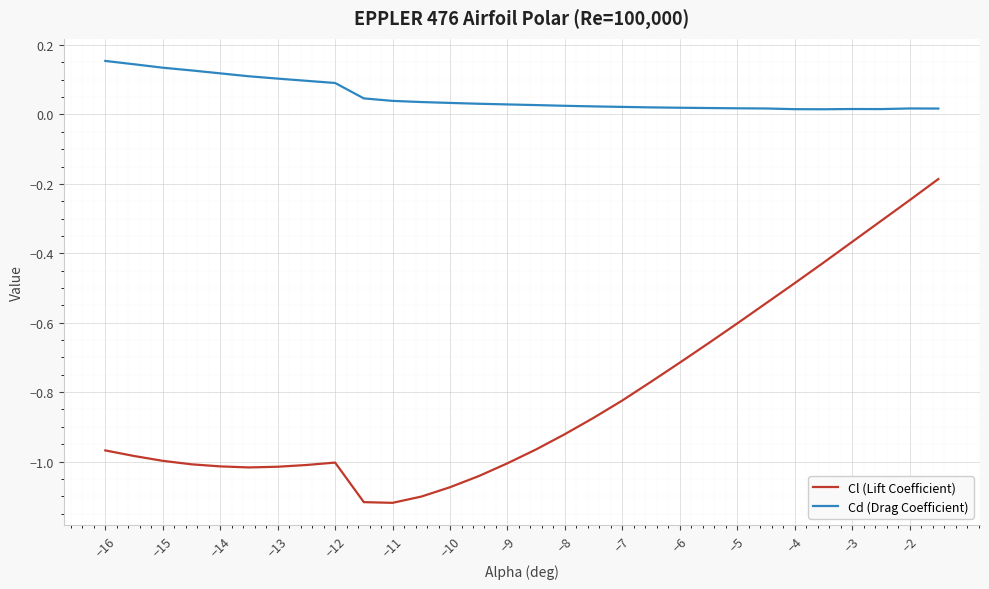

True or false: Cl (Lift Coefficient) and Cd (Drag Coefficient) intersect in this chart.

False